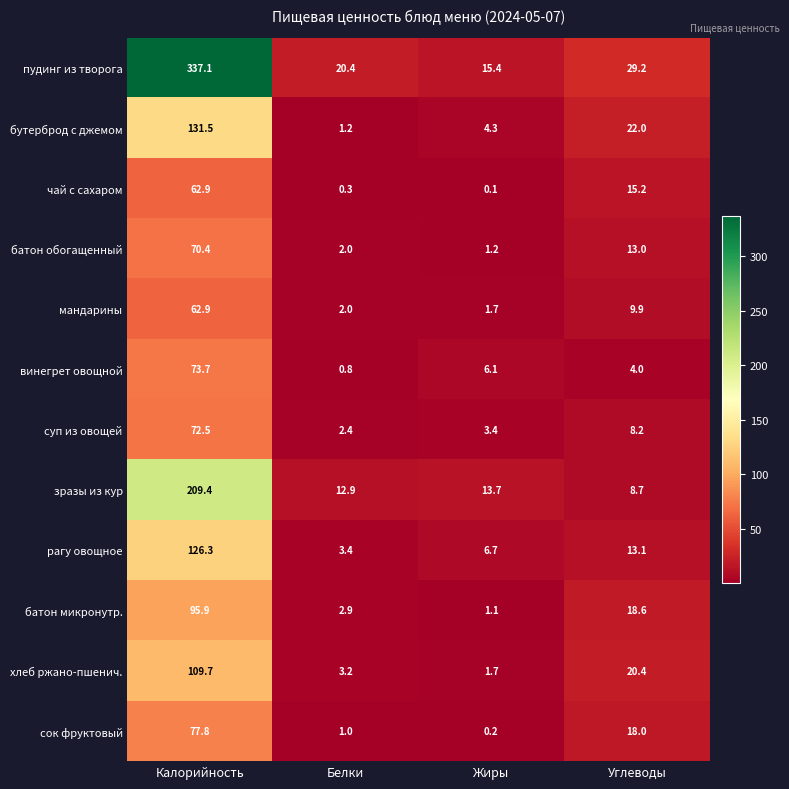

List the labels in order of зразы из кур value, smallest first.

Углеводы, Белки, Жиры, Калорийность